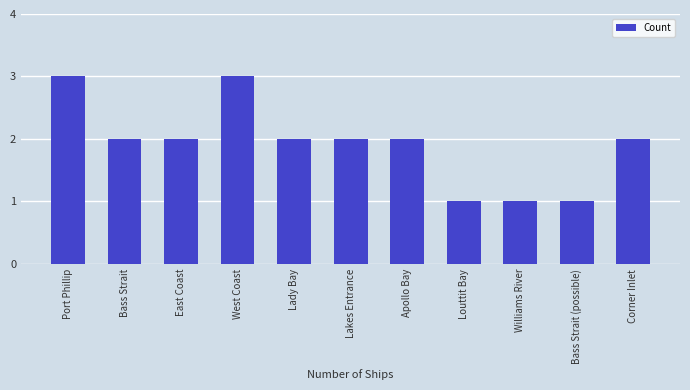

How many bars are there in total?

11